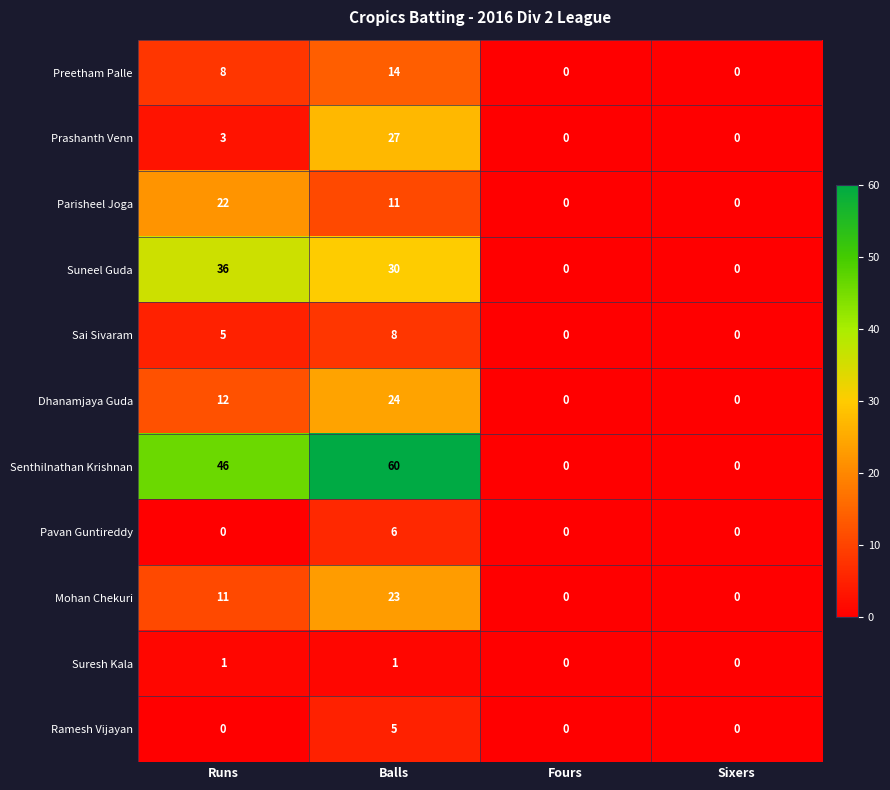

What is the approximate value of Preetham Palle at Runs?

8